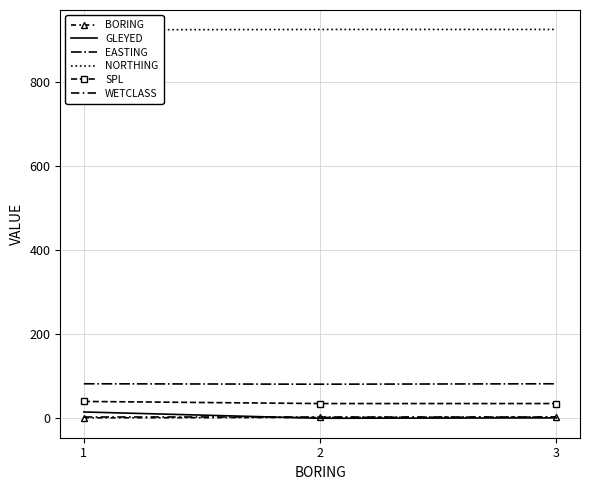

Which category has the lowest value in the GLEYED series?

2